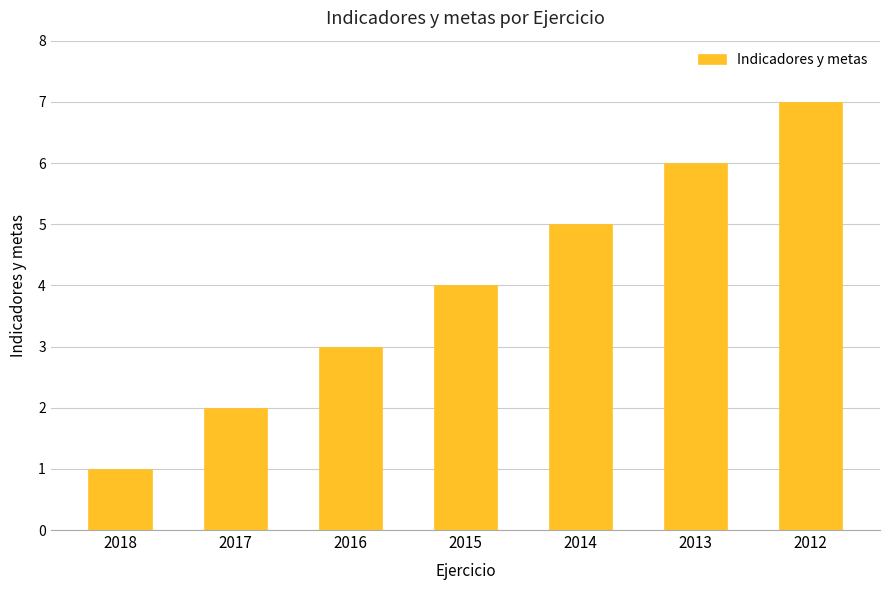

How many data points are less than 4?

3